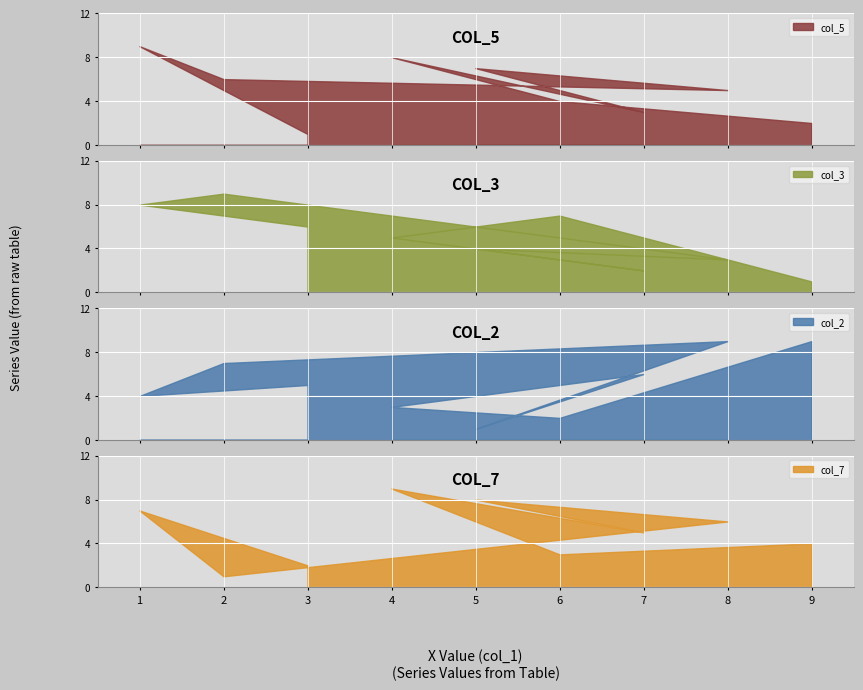

The col_2 series shows 9 at 9. True or false?

True